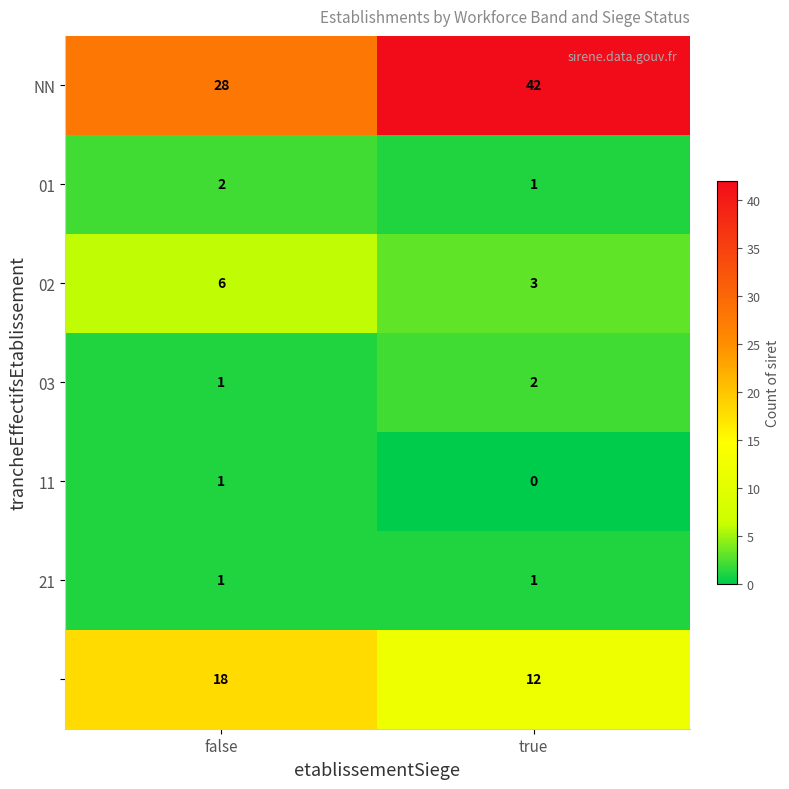

What is the total value across all series at true?

61